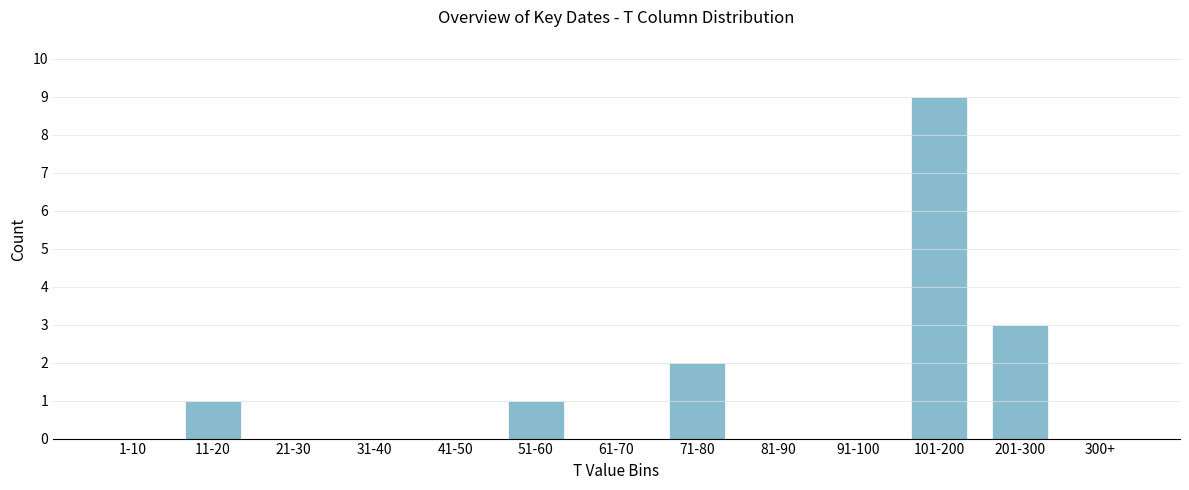

Reading left to right, list all the values displayed in this chart.

1-10=0	11-20=1	21-30=0	31-40=0	41-50=0	51-60=1	61-70=0	71-80=2	81-90=0	91-100=0	101-200=9	201-300=3	300+=0